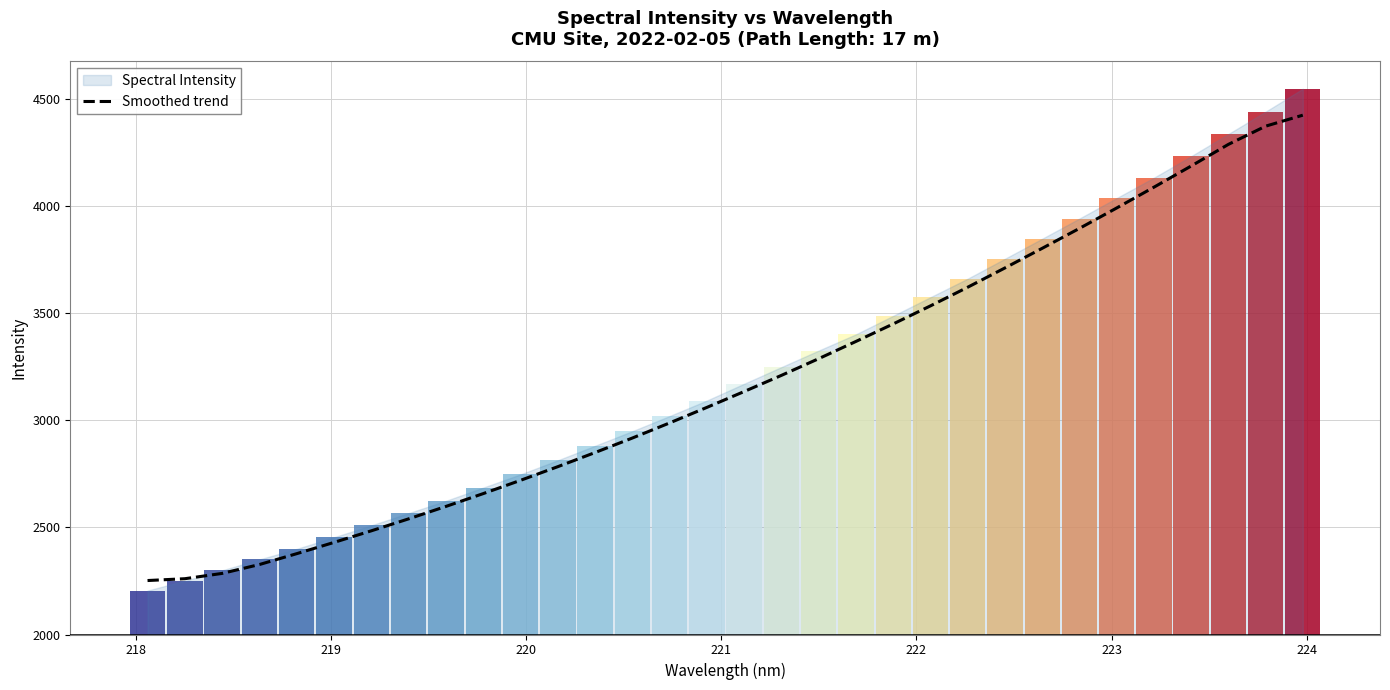

How many values are below 3134?

16